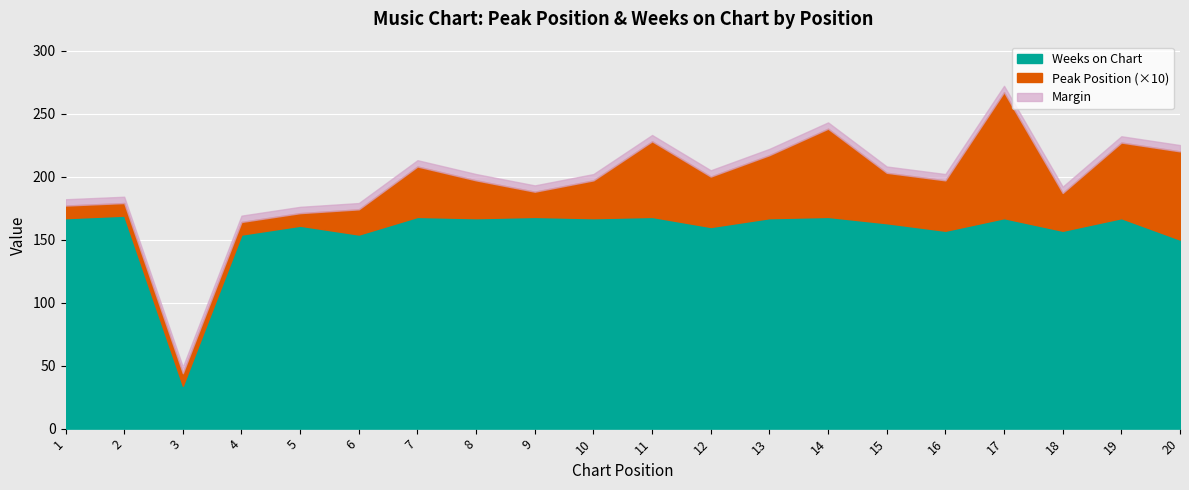

What is the minimum value for Weeks on Chart?

34